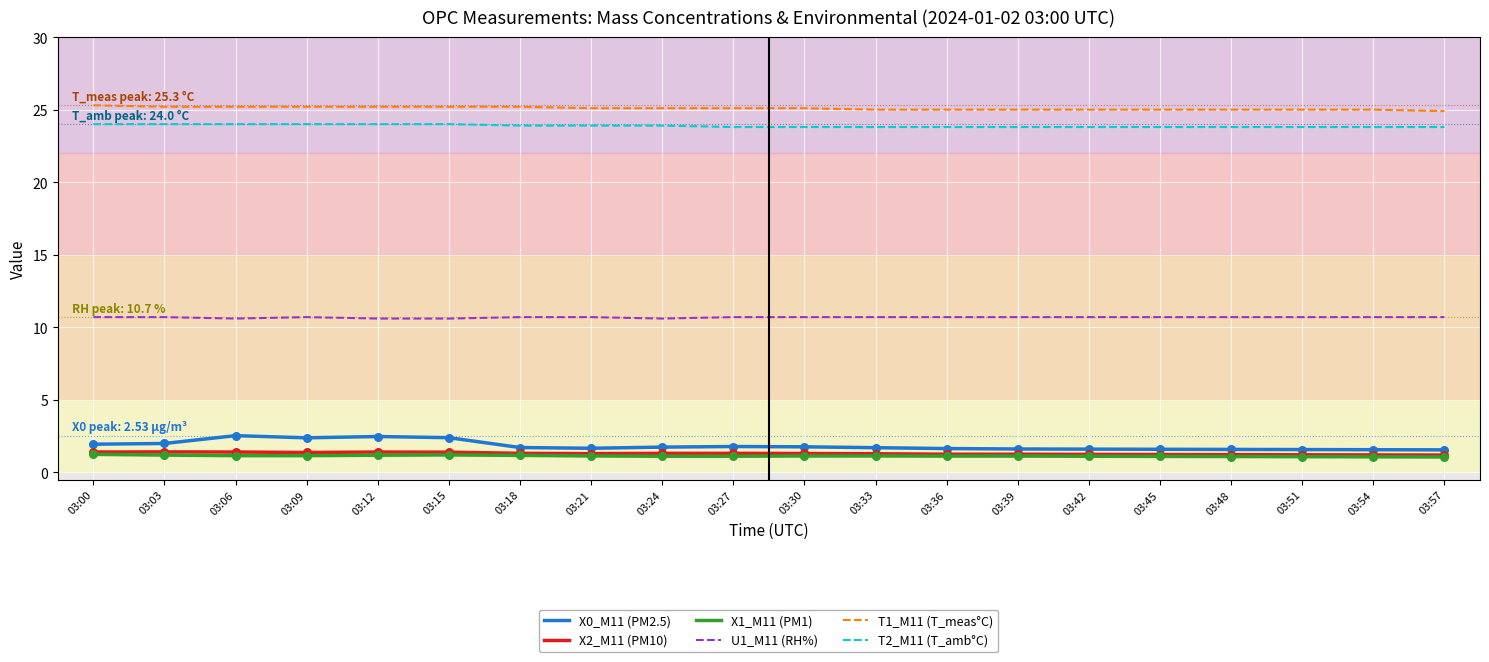

What are all the series names shown in the legend?

X0_M11 (PM2.5), X2_M11 (PM10), X1_M11 (PM1), U1_M11 (RH%), T1_M11 (T_meas°C), T2_M11 (T_amb°C)